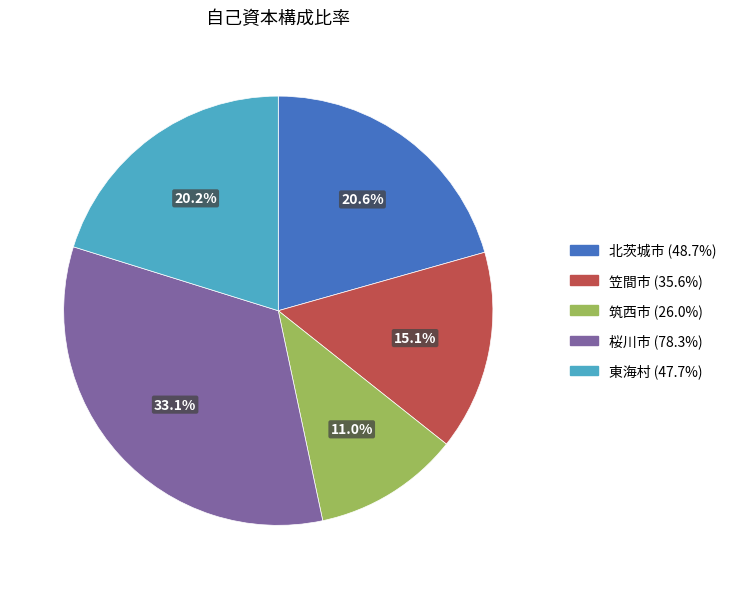

Which has a higher value, 筑西市 or 笠間市?

笠間市